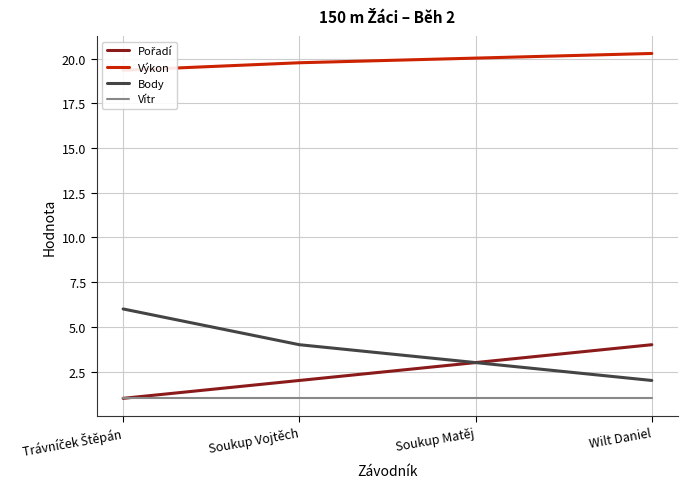

True or false: Pořadí and Výkon intersect in this chart.

False